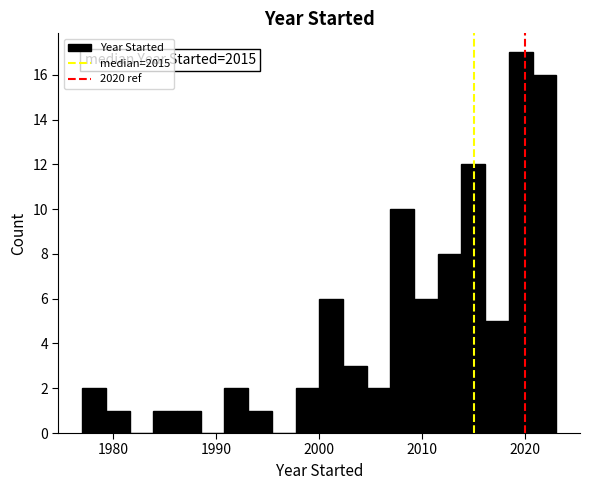

Around what value on the x-axis is the tallest bar? Give the approximate position of its centre, as read against the axis.

2020